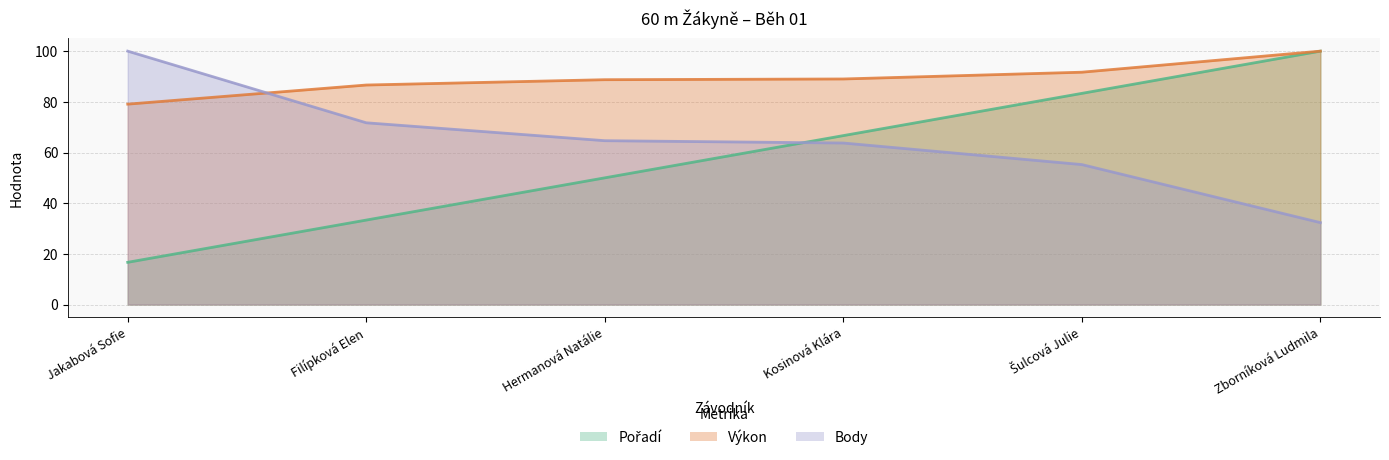

What is the value of the Body point at the 1st from the left?

100.0